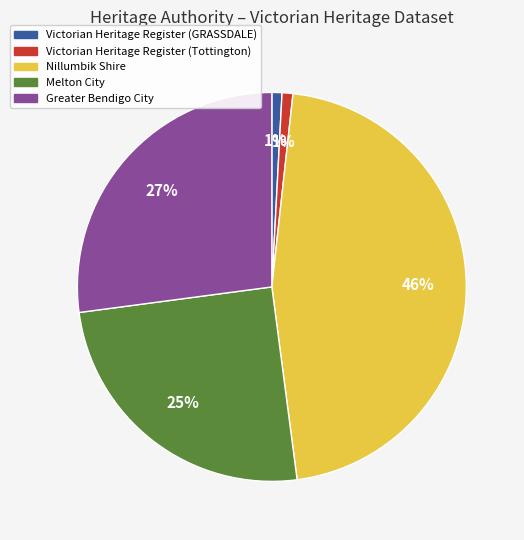

Do Victorian Heritage Register (GRASSDALE) and Victorian Heritage Register (Tottington) together represent more than half of the pie?

No